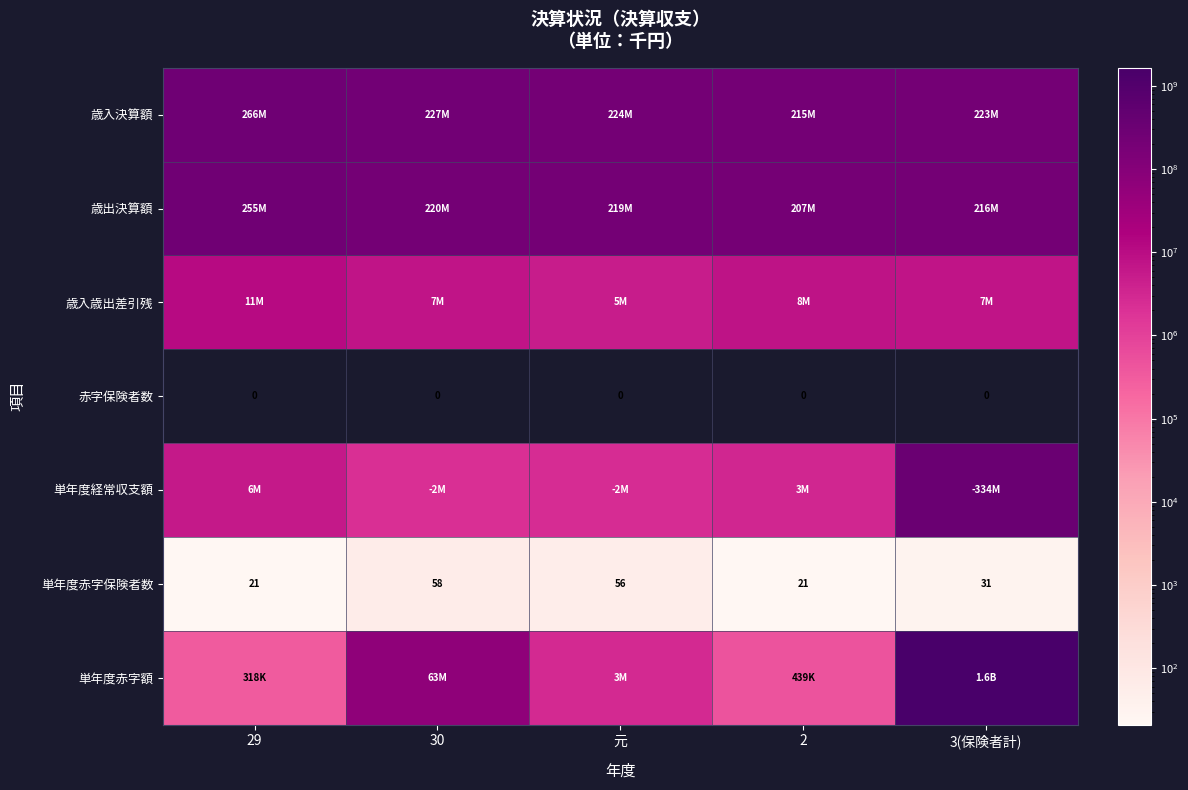

At which category is the sum across all series the highest?

3(保険者計)